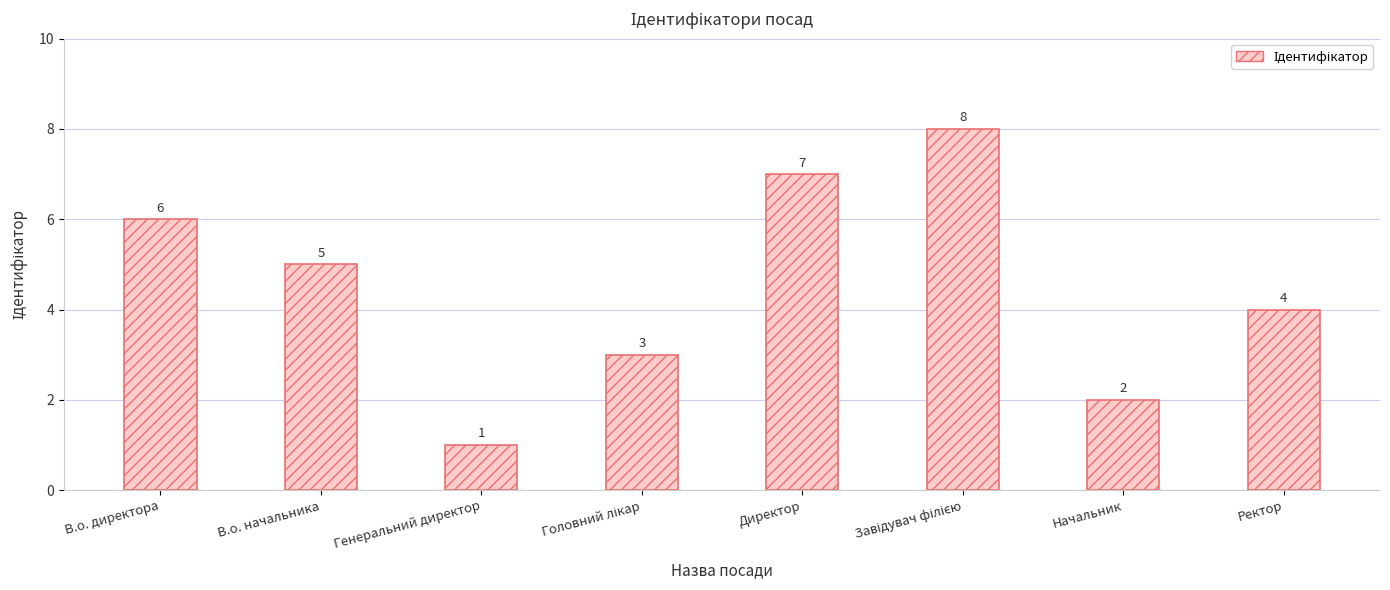

What is the sum of all values?

36